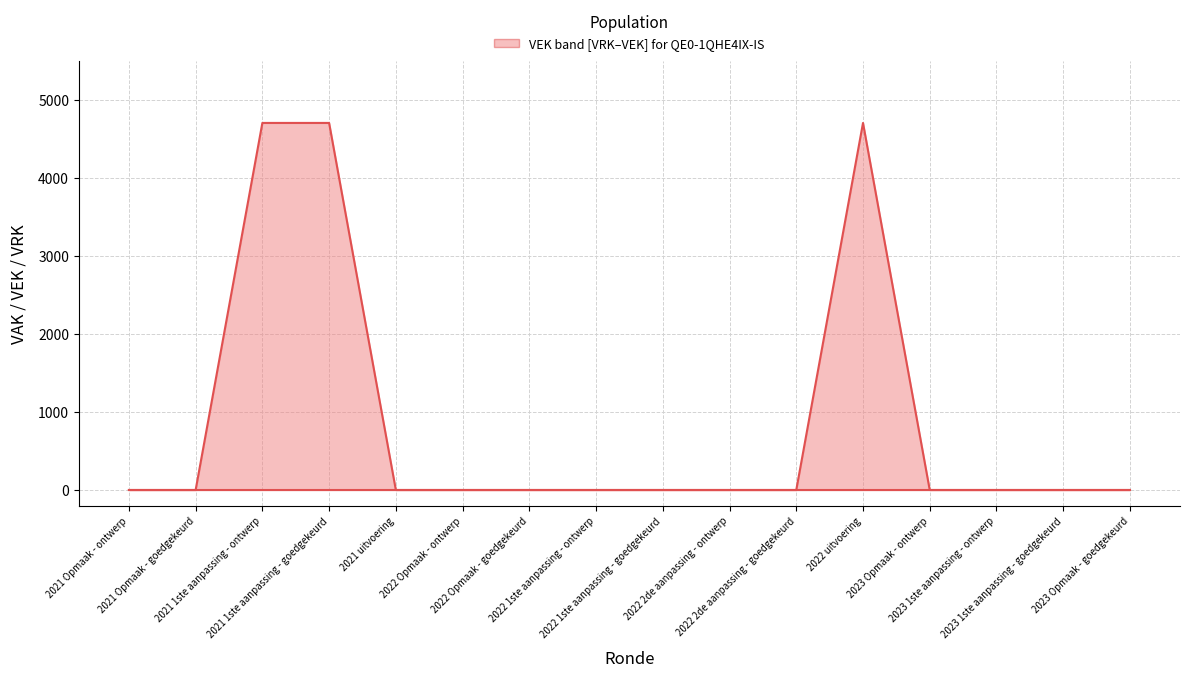

Does the chart have visible grid lines?

Yes